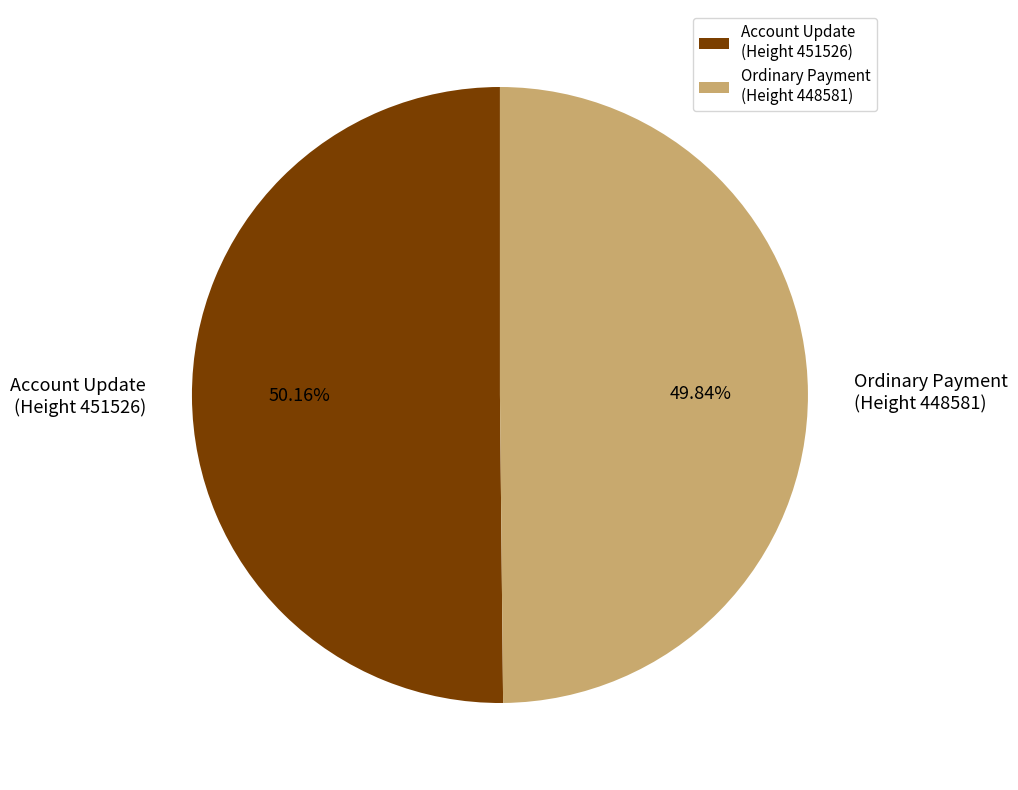

Approximately how many times larger is the value at Account Update (Height 451526) compared to Ordinary Payment (Height 448581)?

1.0